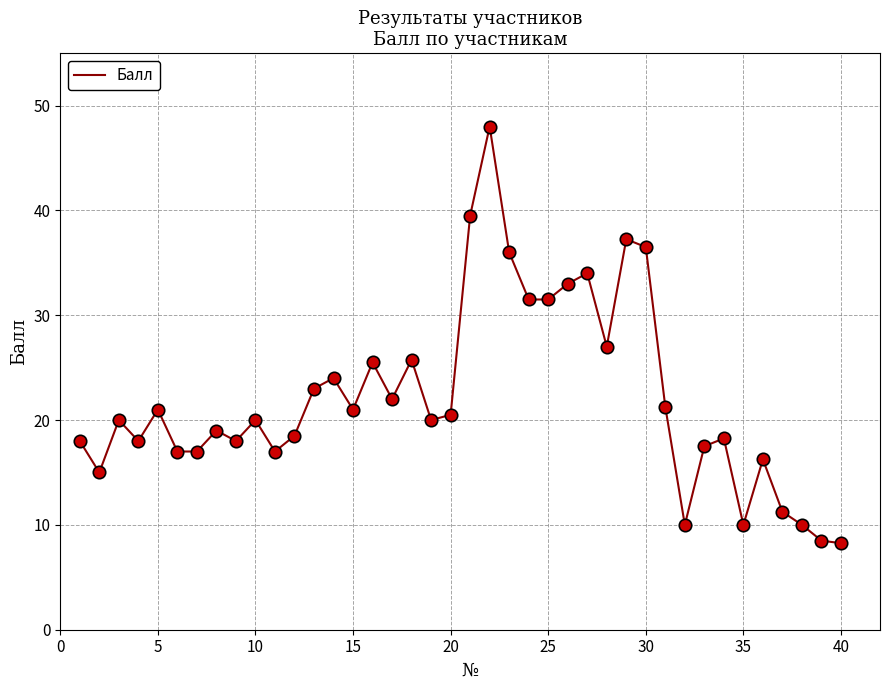

What is the maximum value shown in the chart?

48.0